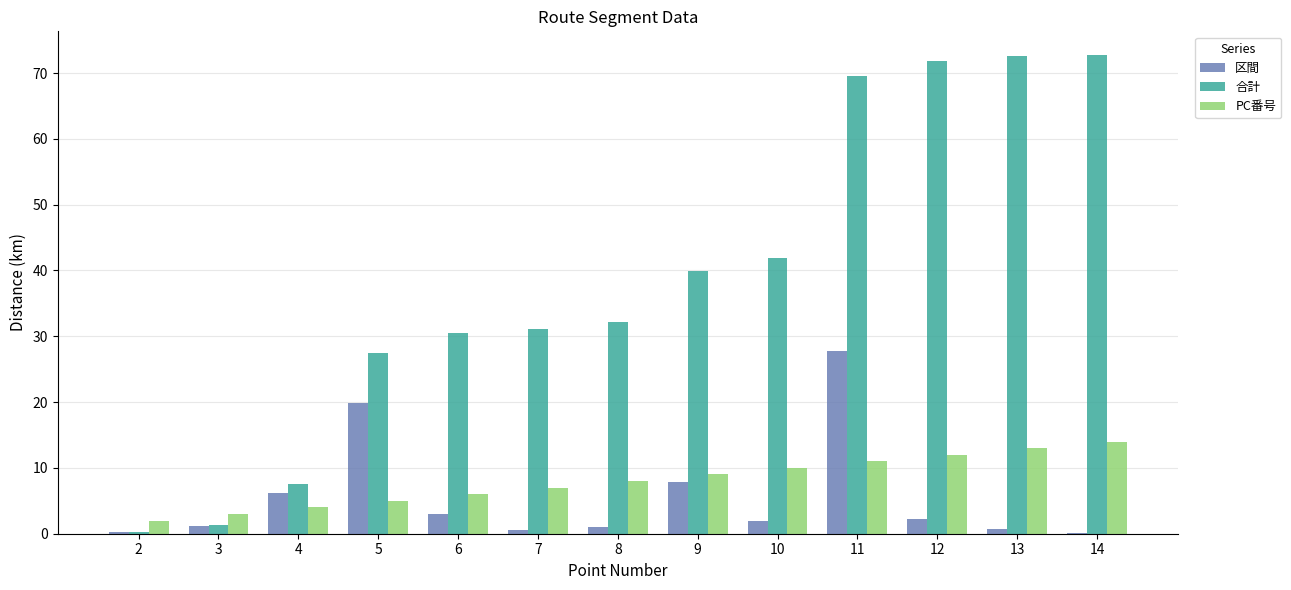

Which series changed the most between 4 and 10?

合計